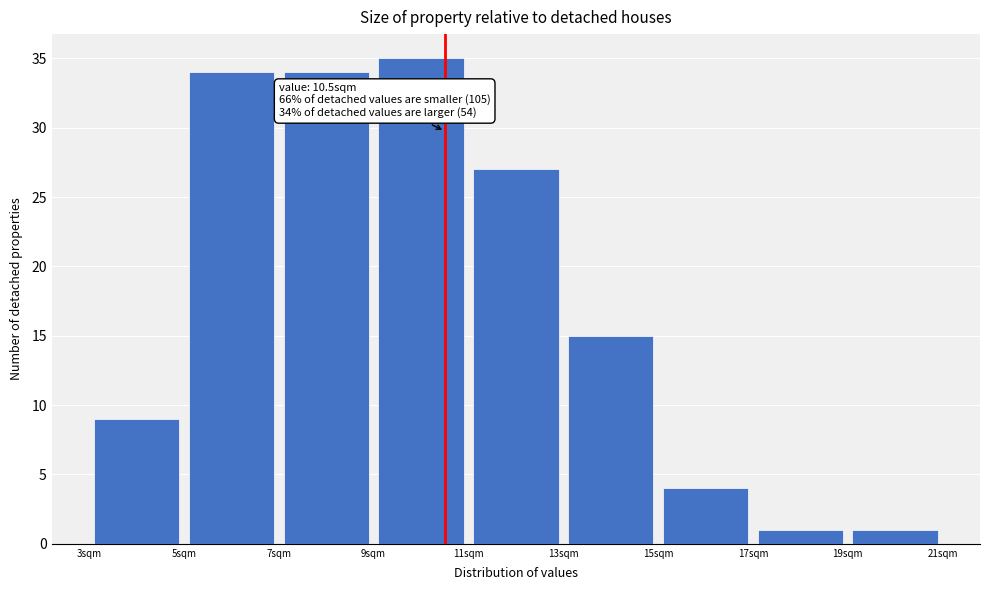

Which range on the x-axis has the tallest bar?

9 to 11